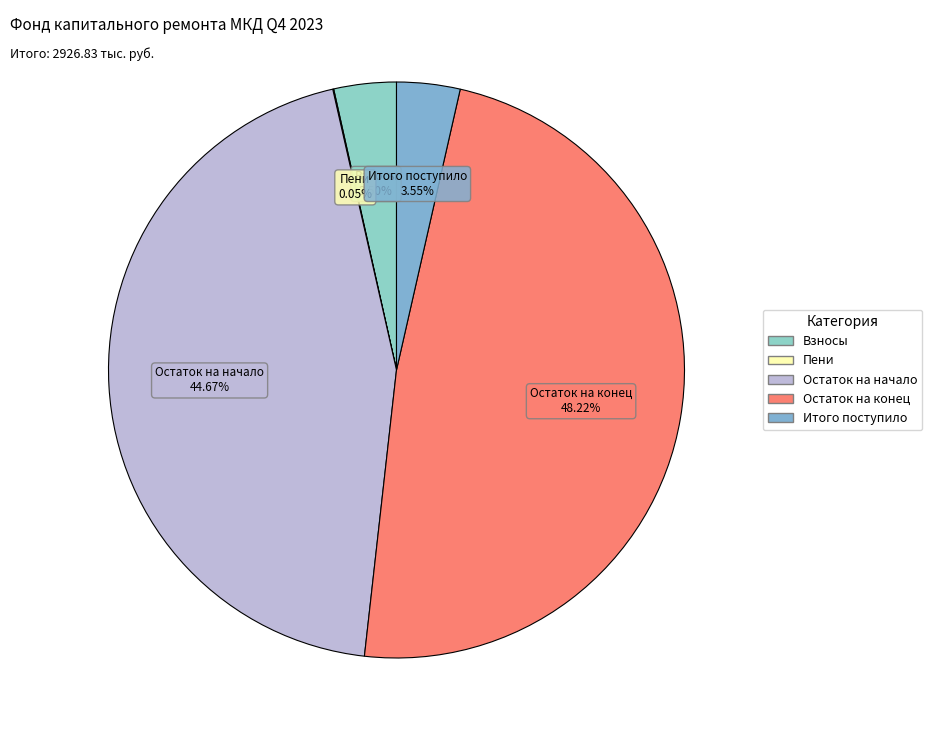

Combined, do Взносы and Итого поступило account for over 50%?

No